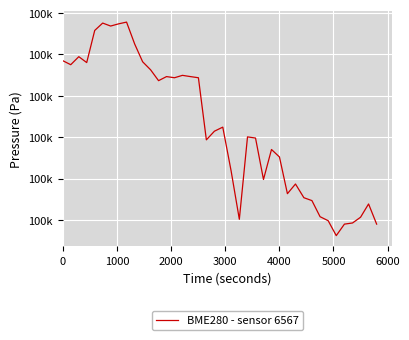

Is this an area chart (filled region under the line)?

No